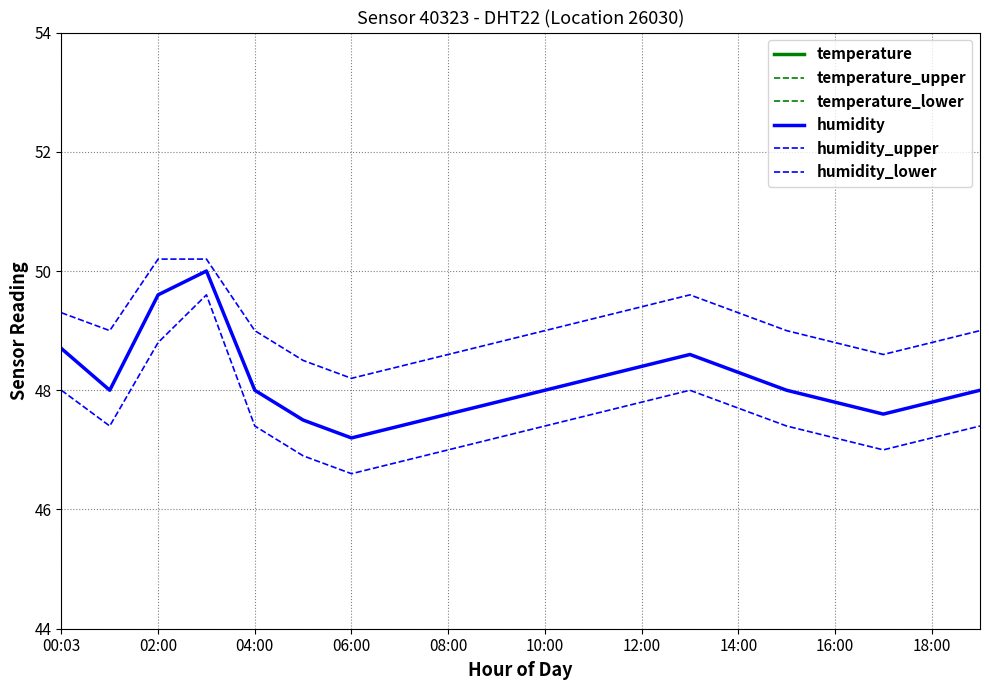

What is the spread (max minus min) of values at 02:00?

26.1